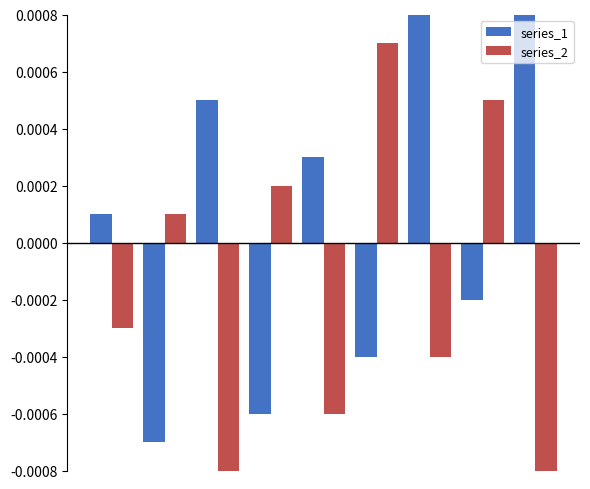

How many values in the series_1 series exceed 0?

5